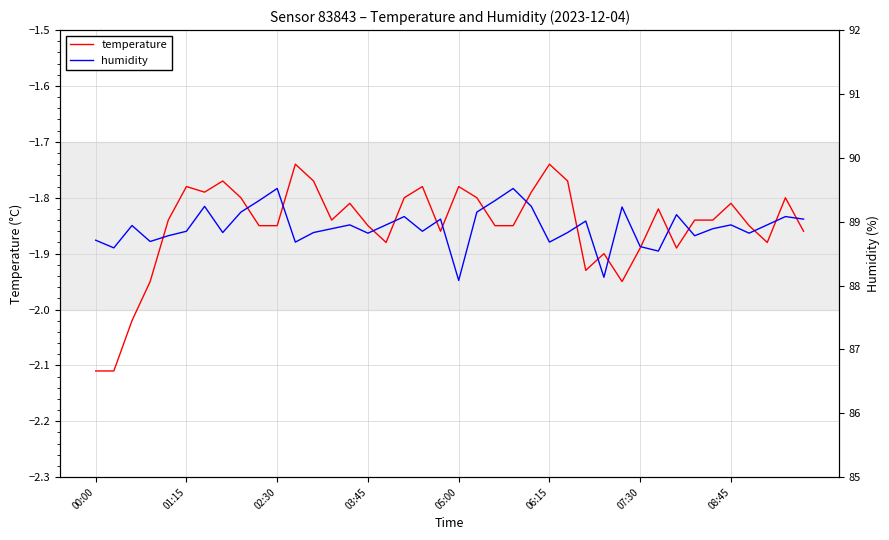

True or false: temperature and humidity intersect in this chart.

False